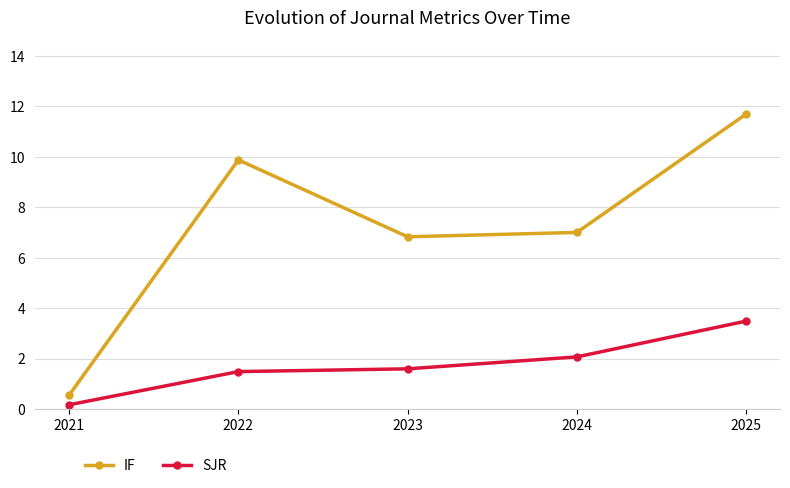

Is the value of SJR at 2025 greater than the value of IF at 2024?

No